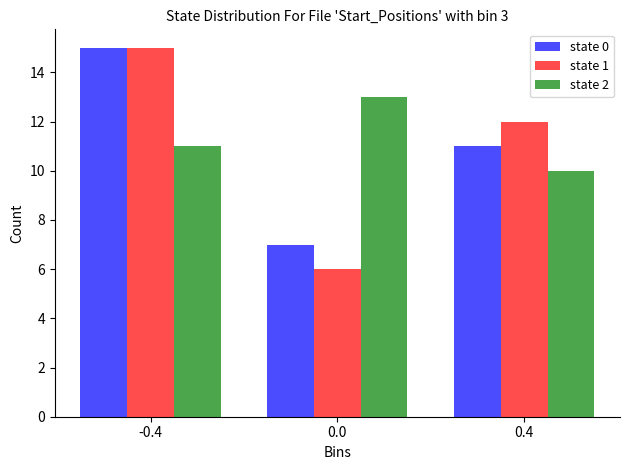

Reading right to left, transcribe all the data shown in this chart.

state 0: 0.4=11	0.0=7	-0.4=15
state 1: 0.4=12	0.0=6	-0.4=15
state 2: 0.4=10	0.0=13	-0.4=11